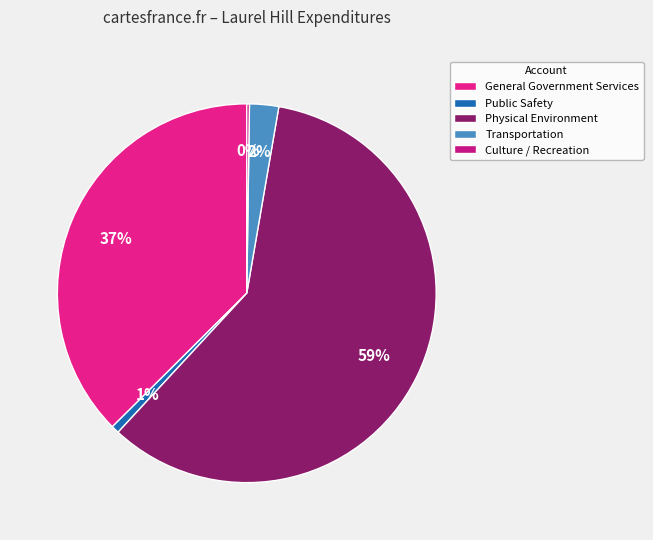

Which has a higher value, General Government Services or Transportation?

General Government Services